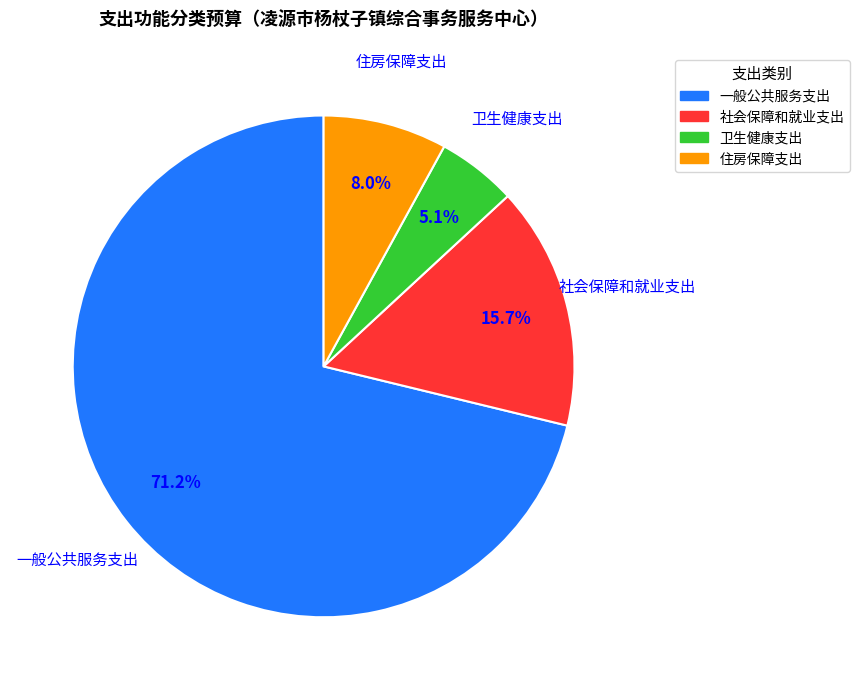

How many segments does this pie chart have?

4